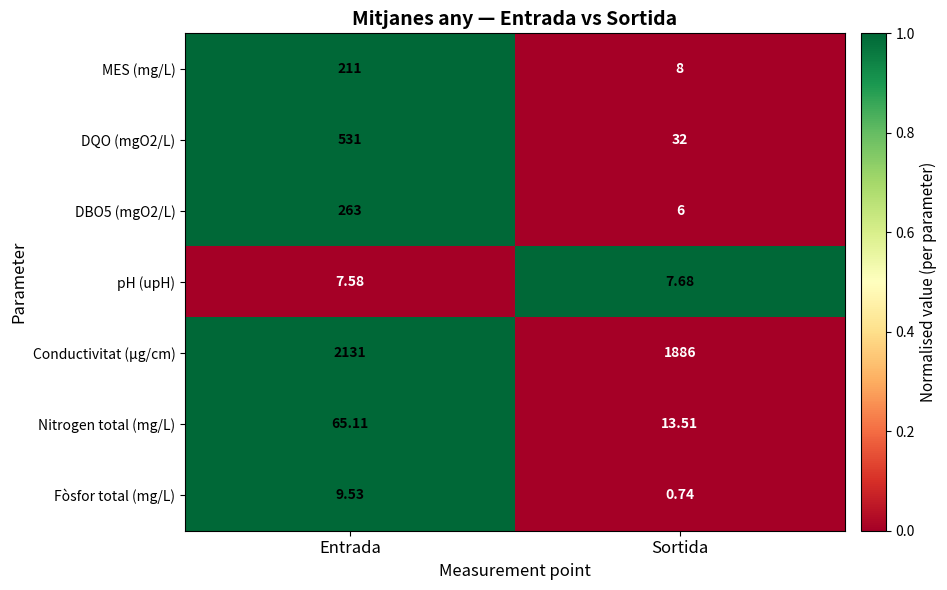

What is the difference between the highest and lowest values at Sortida?

1885.3